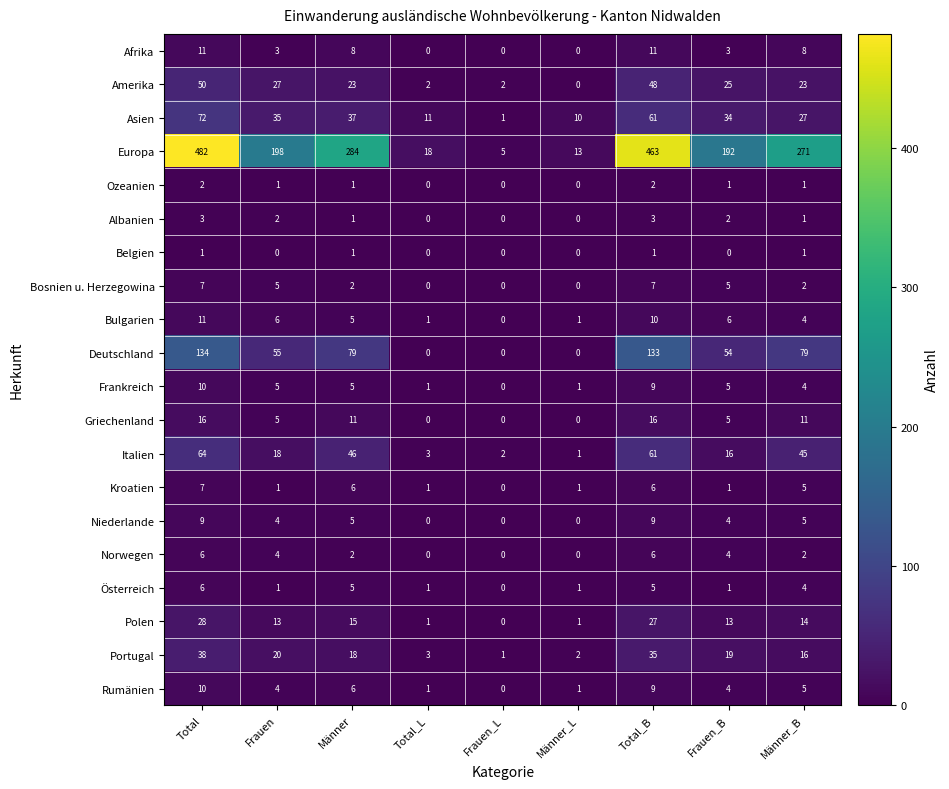

What is the sum of the Bosnien u. Herzegowina values at Frauen_B and Total?

12